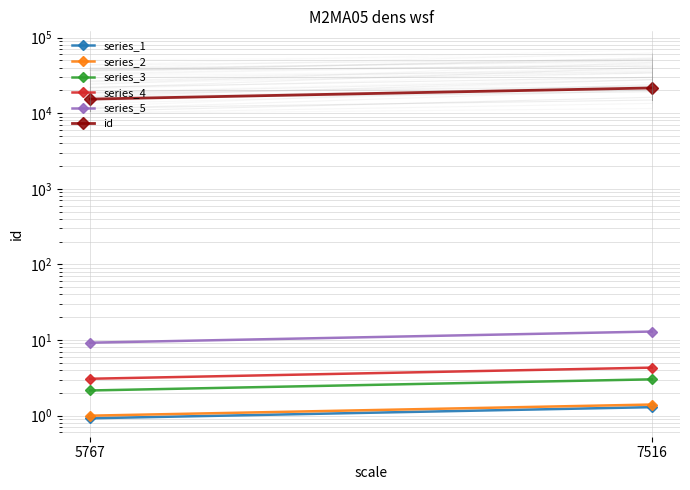

True or false: series_4 has a value of 4.6 at 5767.

False